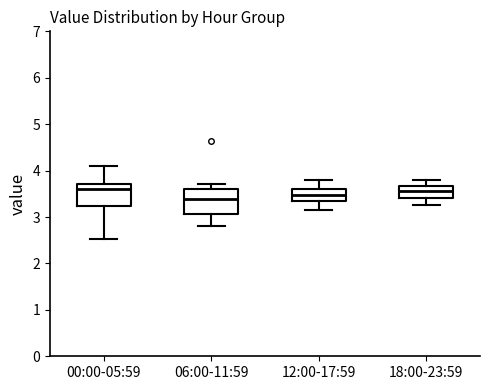

Reading left to right, transcribe this box plot: for each box, give where its median line is, the range the box spans, and where its two whiskers end, as read against the y-axis. The values are not printed on the chart, so give them approximately, as read against the axis.

00:00-05:59: median 3.6, box 3.2 to 3.7, whiskers 2.5 to 4.1
06:00-11:59: median 3.4, box 3.1 to 3.6, whiskers 2.8 to 3.7
12:00-17:59: median 3.5, box 3.3 to 3.6, whiskers 3.2 to 3.8
18:00-23:59: median 3.6, box 3.4 to 3.7, whiskers 3.3 to 3.8